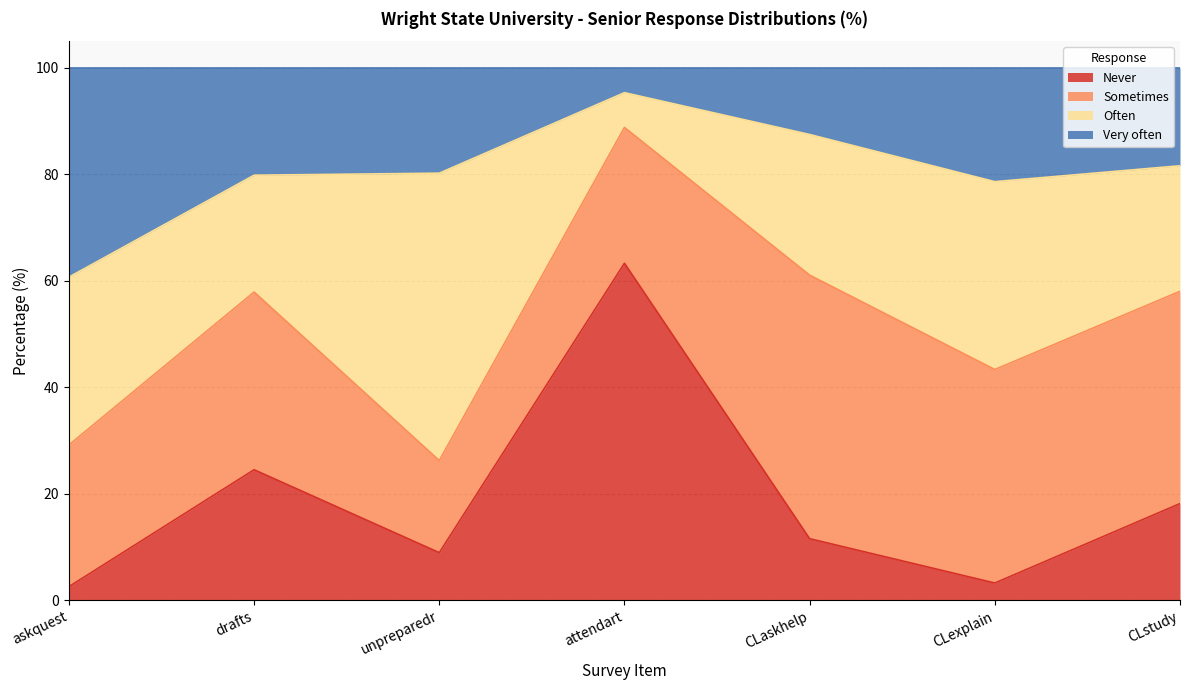

What is the total value across all series at CLexplain?

100.0